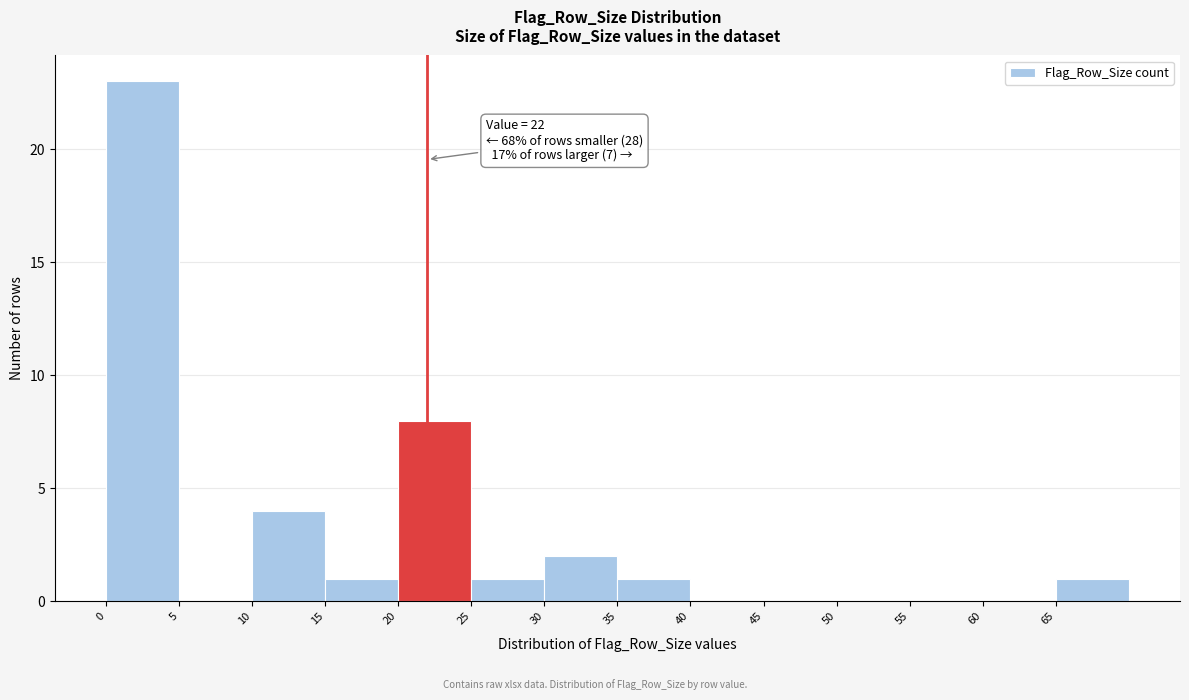

Over which range of the x-axis is the bar tallest?

0 to 5